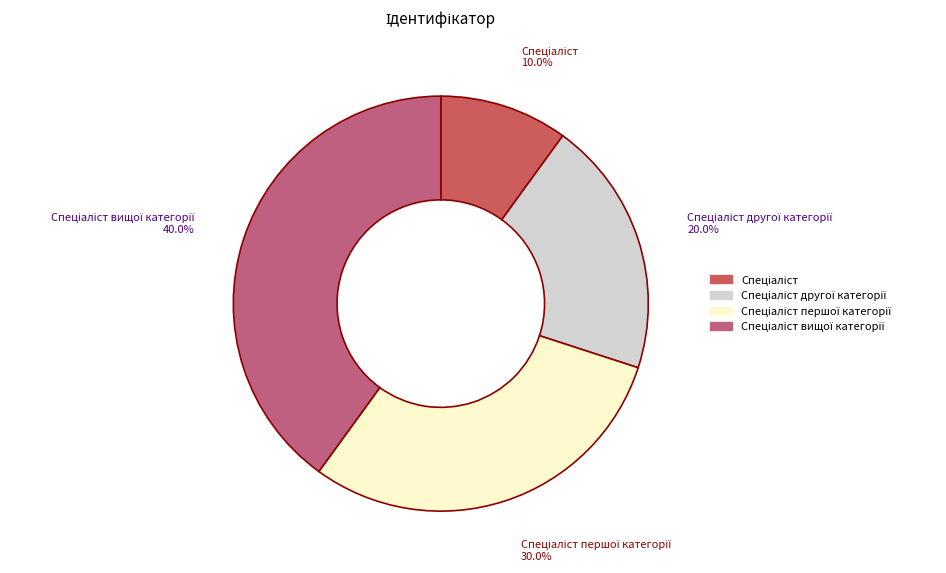

Is there a majority slice in this chart?

No